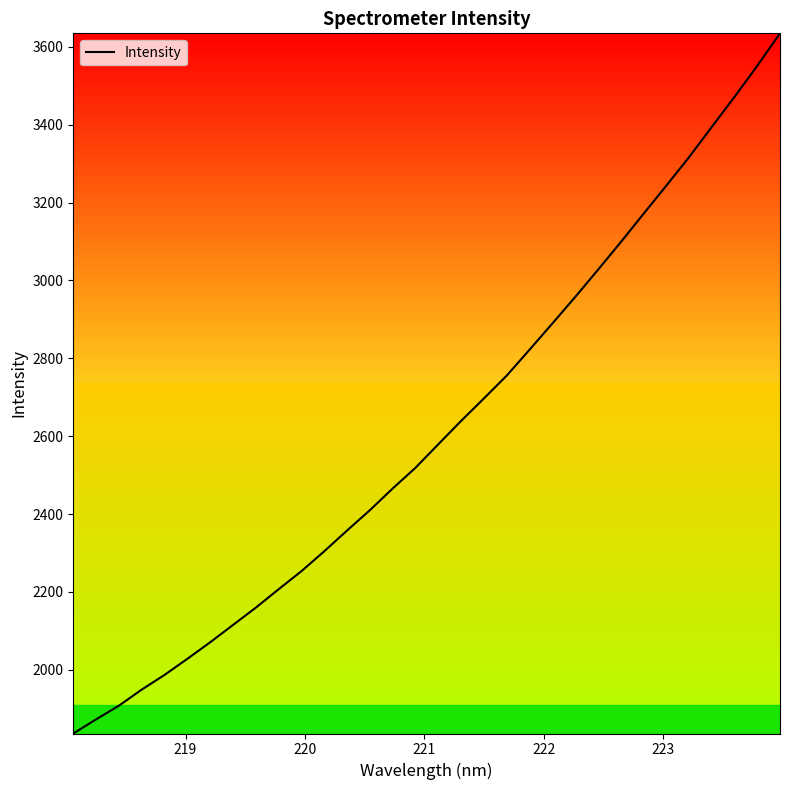

What is the sum of all values?

83689.4